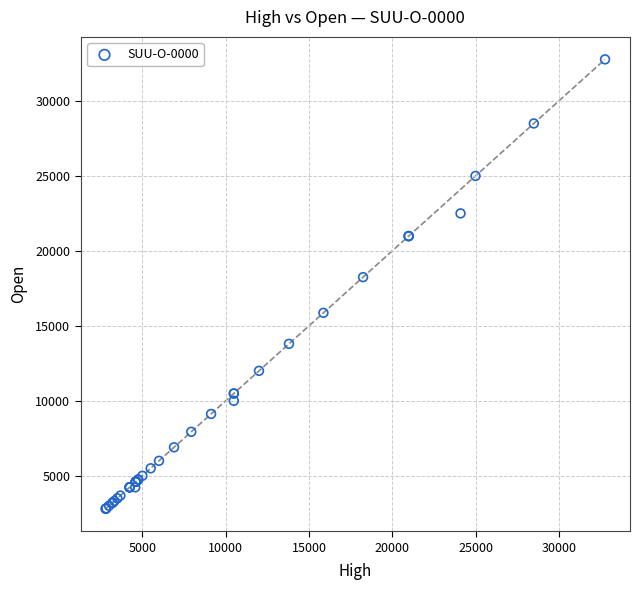

What Y value in the scatter plot is closest to 17787?

18250